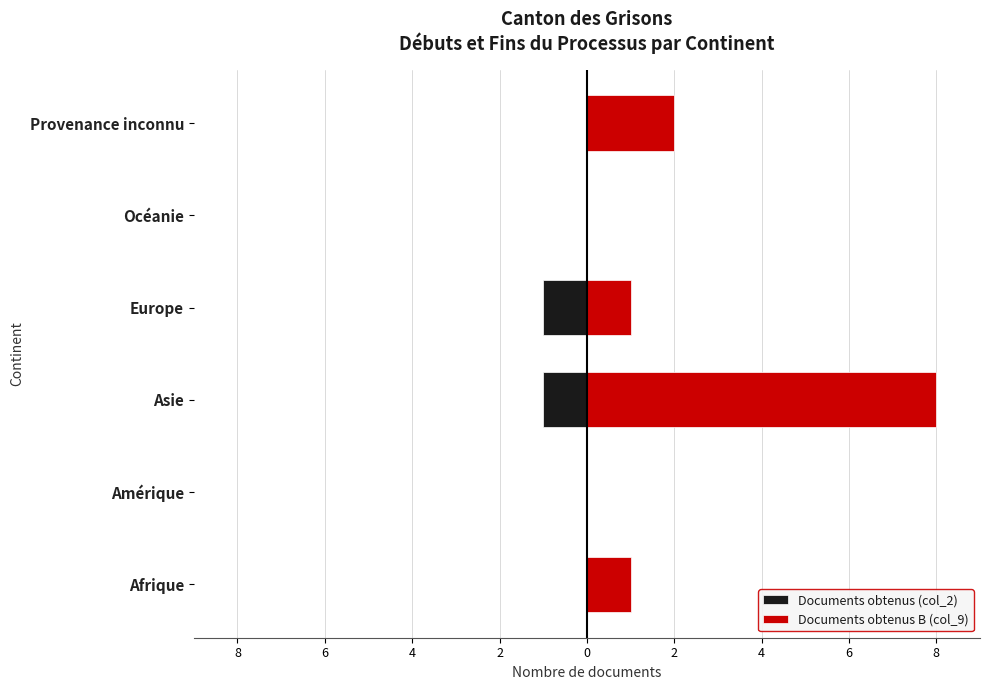

Rank the series by their maximum value, from lowest to highest.

Documents obtenus (col_2), Documents obtenus B (col_9)